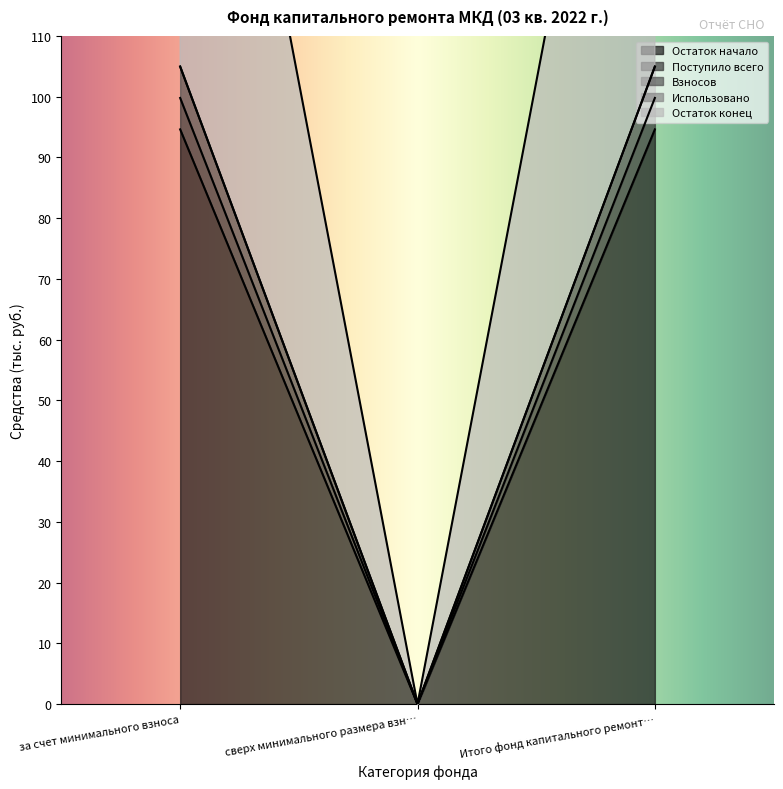

What value does the Взносов series have at за счет минимального взноса?

105.0